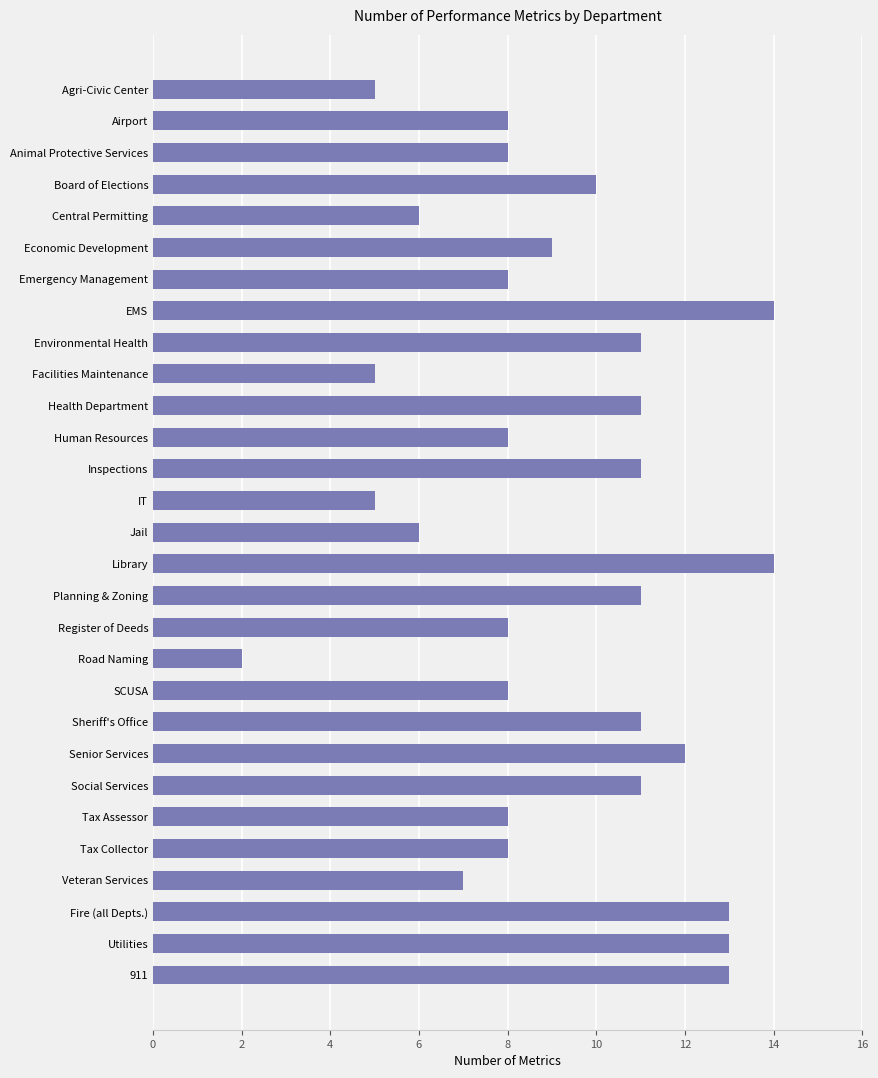

Count the number of data series in this chart.

1